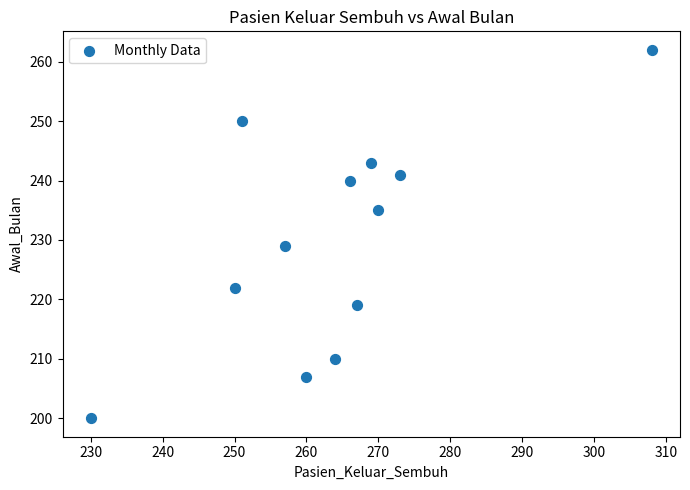

What is the range of Y values (max minus min)?

62